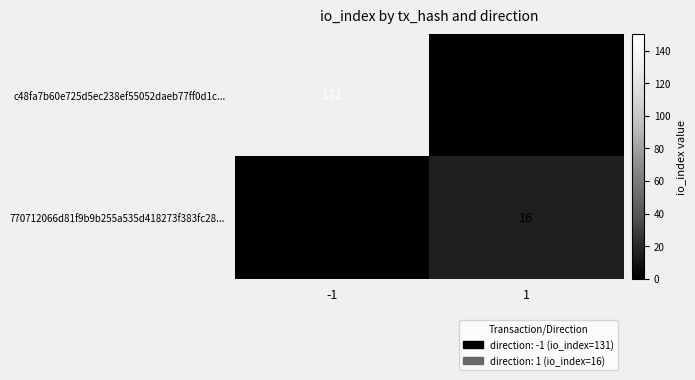

Is it true that 770712066d81f9b9b255a535d418273f383fc28... equals 9 at 1?

False